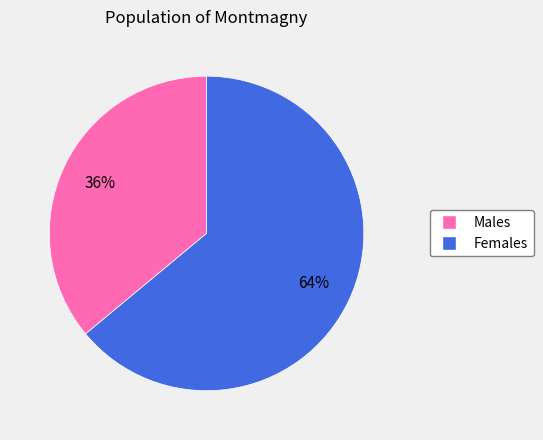

Is there a majority slice in this chart?

Yes